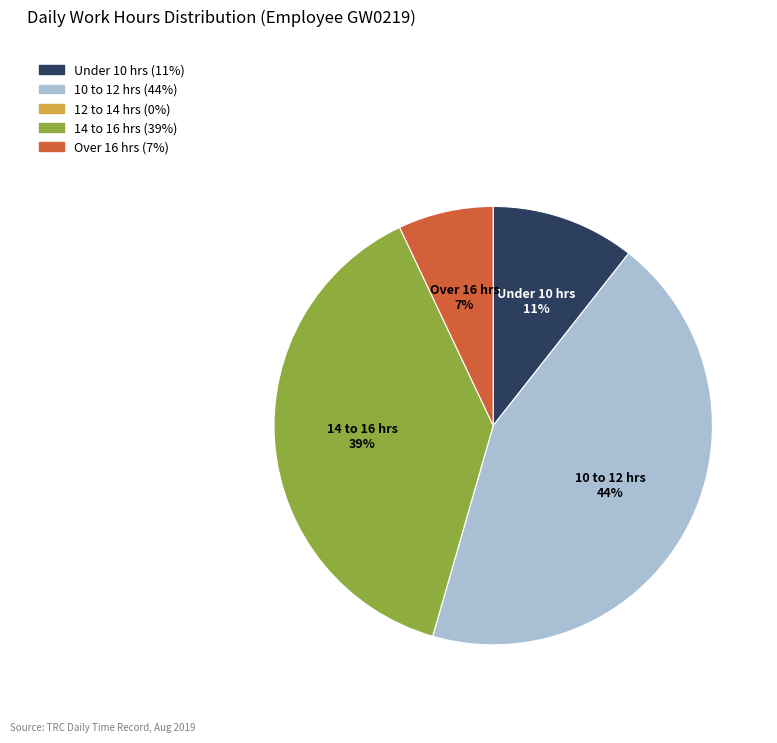

To the nearest percent, what is the difference between the largest and smallest slice percentages?

44%